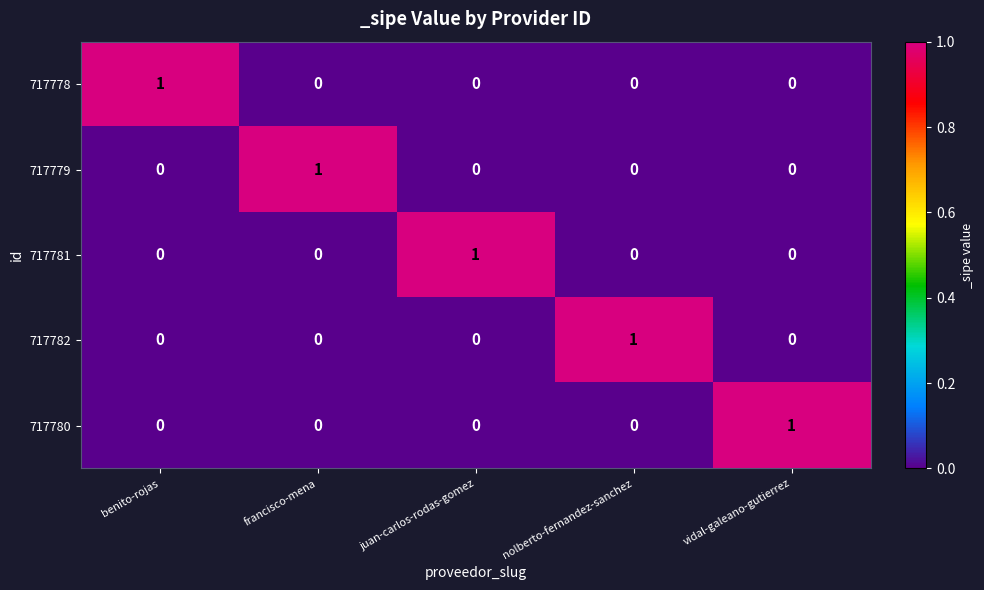

What is the greatest value displayed?

1